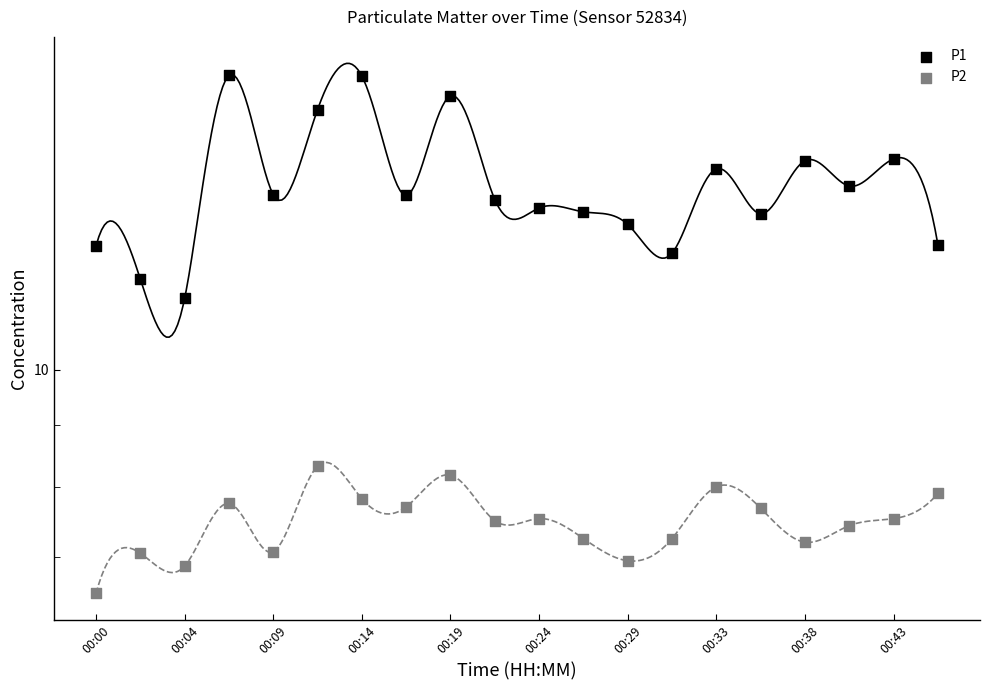

What are all the series names shown in the legend?

P1, P2